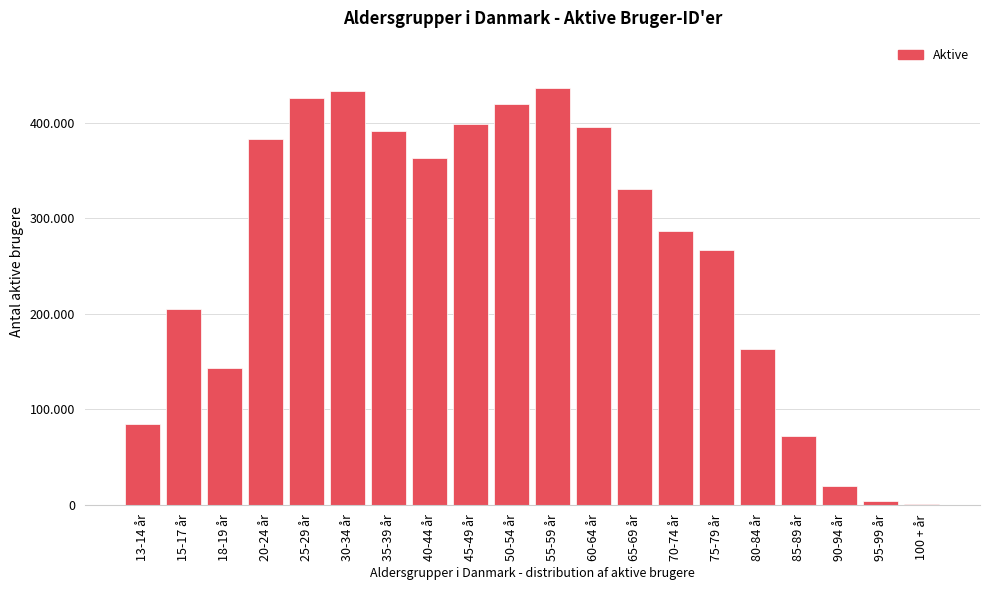

Are the bars horizontal?

No